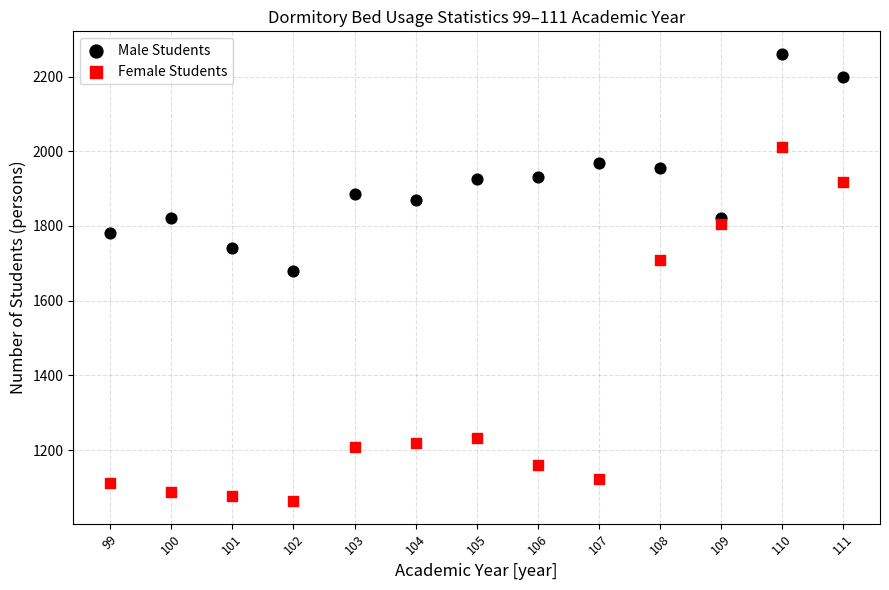

Which series has the largest Y range (max minus min)?

Female Students